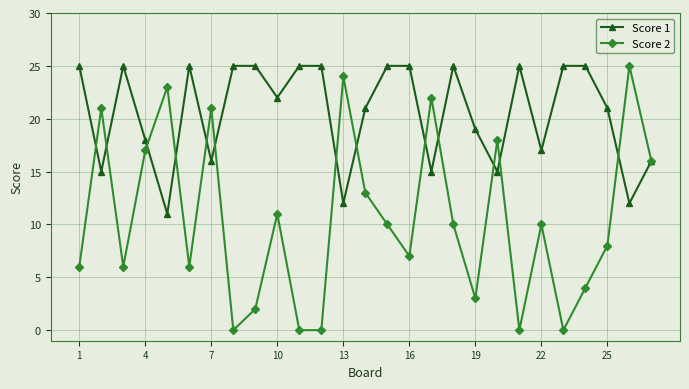

How many values in the Score 2 series are below 10?

13